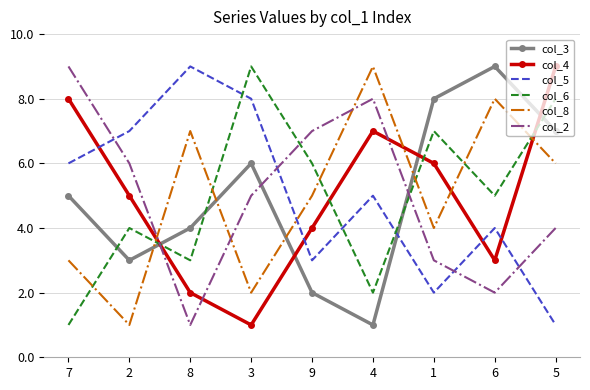

At which category is the sum across all series the highest?

5